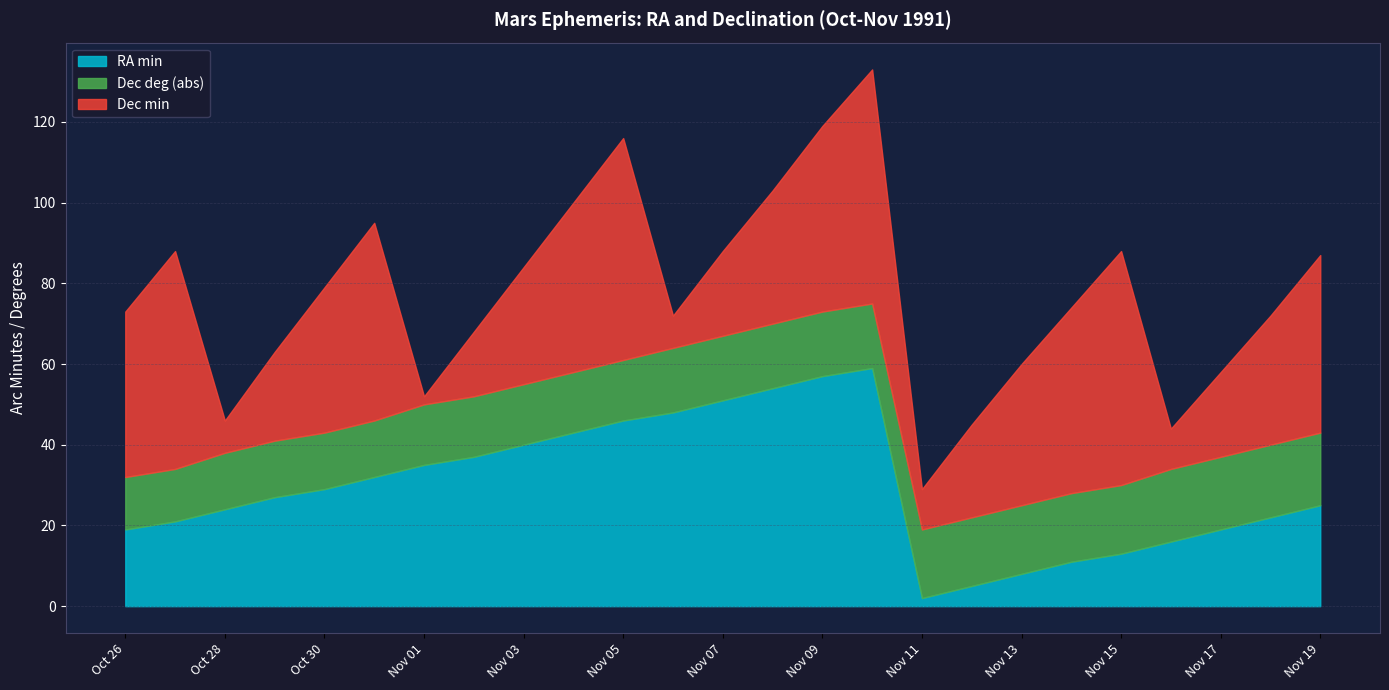

What is the average value of the Dec deg (abs) series?

16